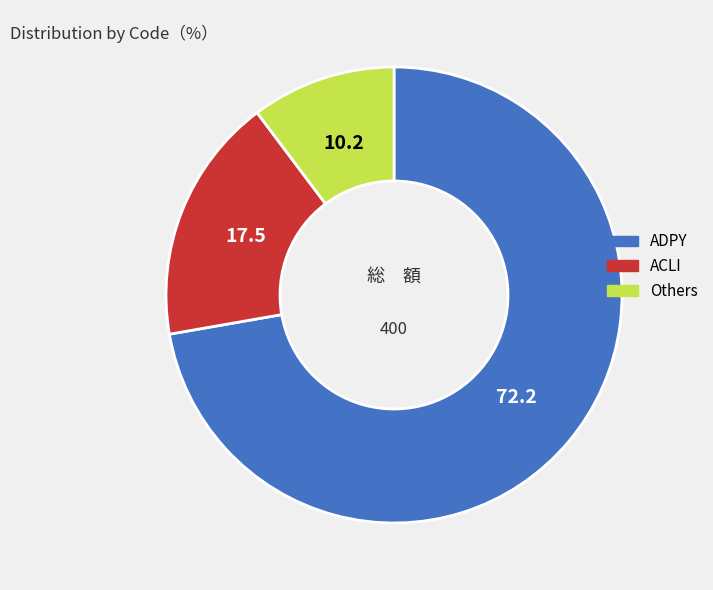

Is there a majority slice in this chart?

Yes